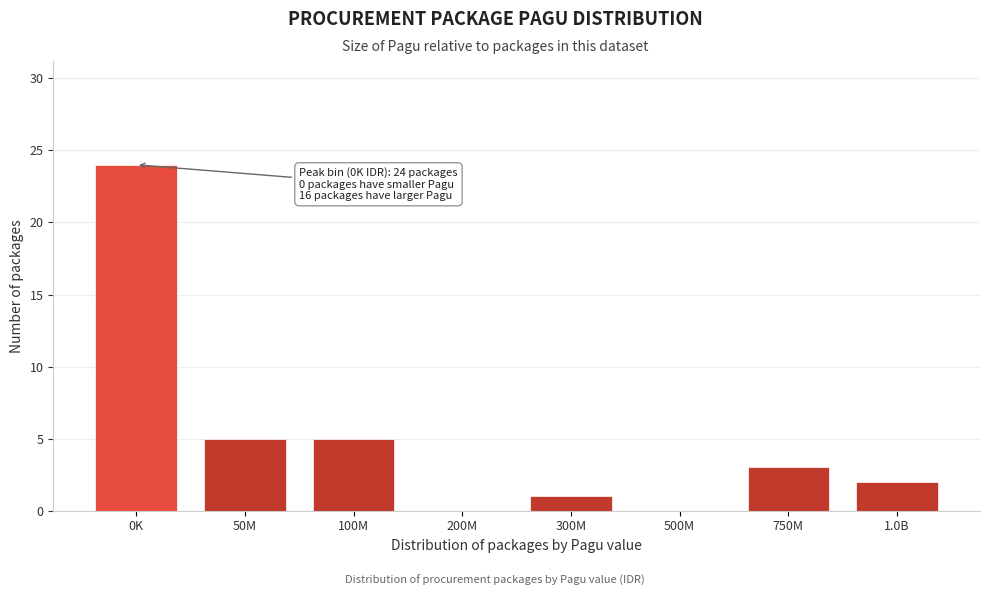

Reading left to right, transcribe all the data shown in this chart.

0K=24	50M=5	100M=5	200M=0	300M=1	500M=0	750M=3	1.0B=2